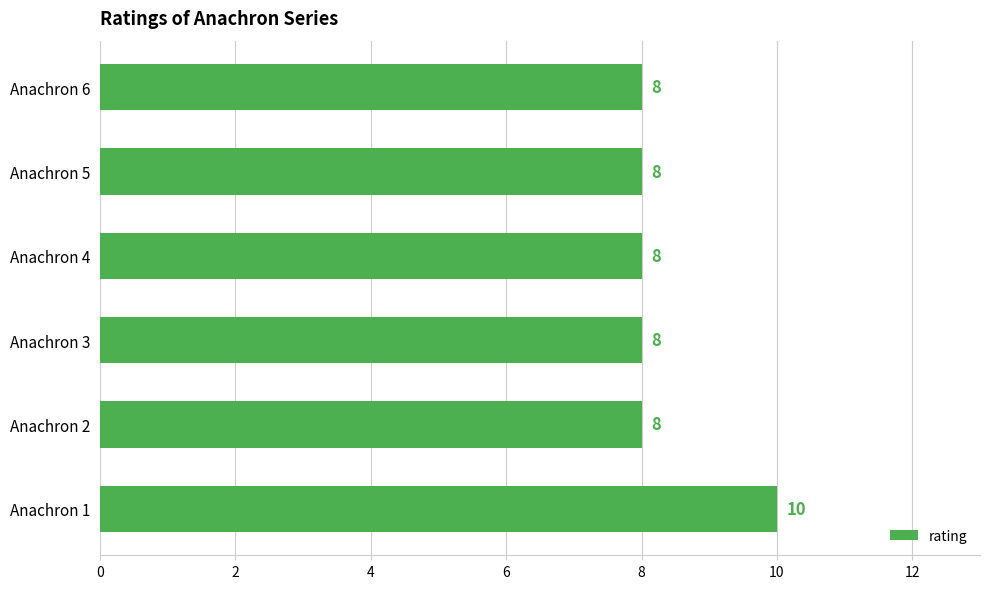

What is the sum of all values?

50